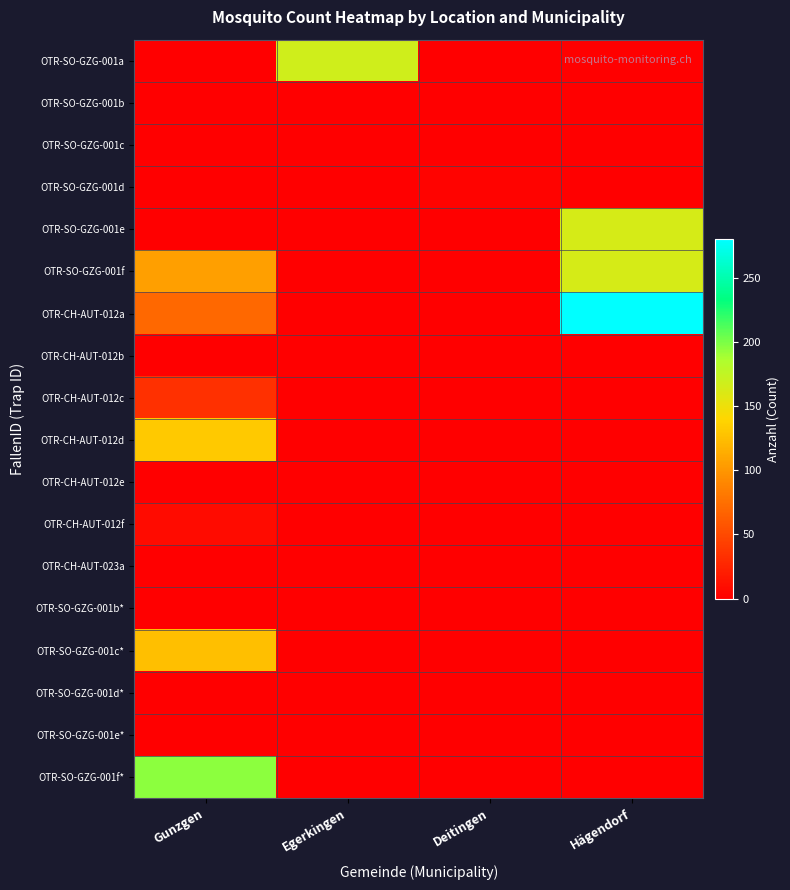

At which category is the sum across all series the highest?

Gunzgen